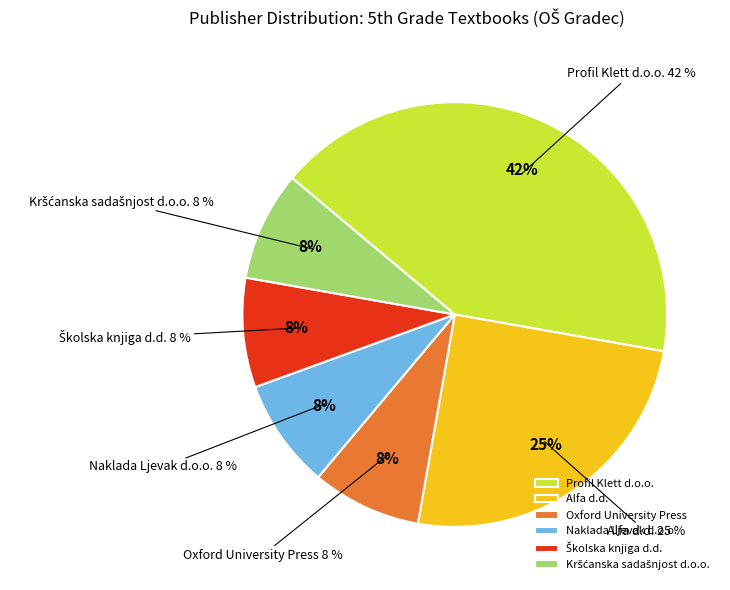

What is the ratio of the value at Školska knjiga d.d. to the value at Profil Klett d.o.o.?

0.2